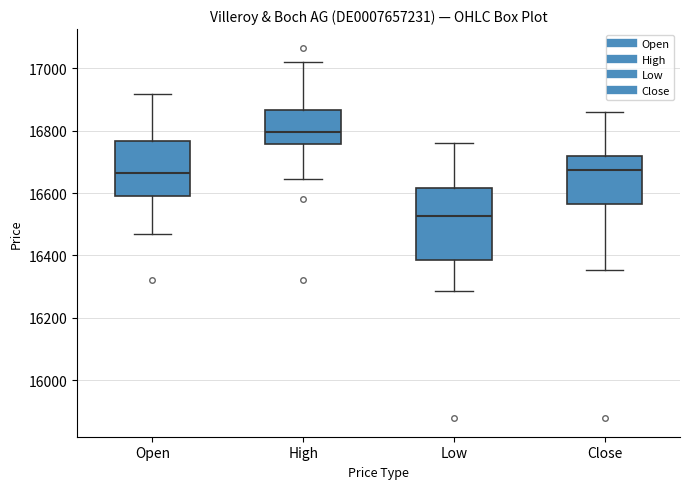

Which box has the lowest median line?

Low